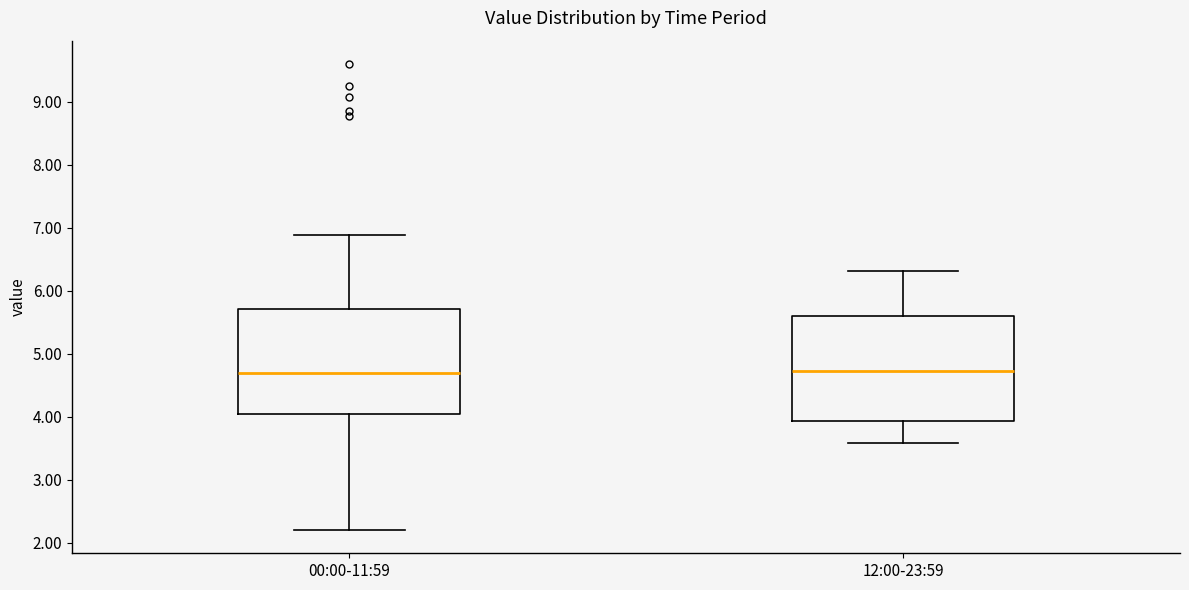

Where is the upper edge of the box for 00:00-11:59 on the y-axis? The values are not printed on the chart, so give them approximately, as read against the axis.

5.7